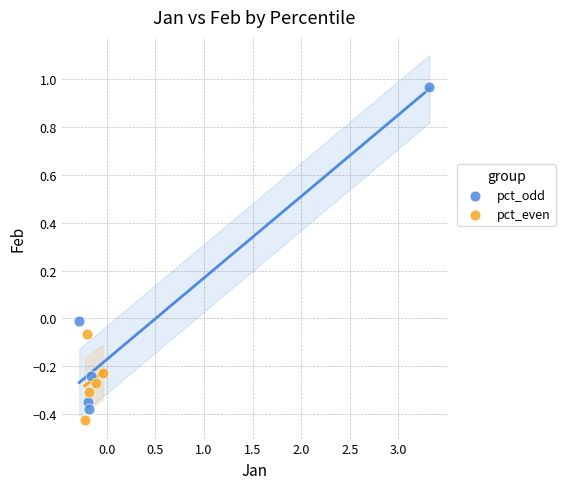

Which series reaches the maximum Y coordinate?

pct_odd